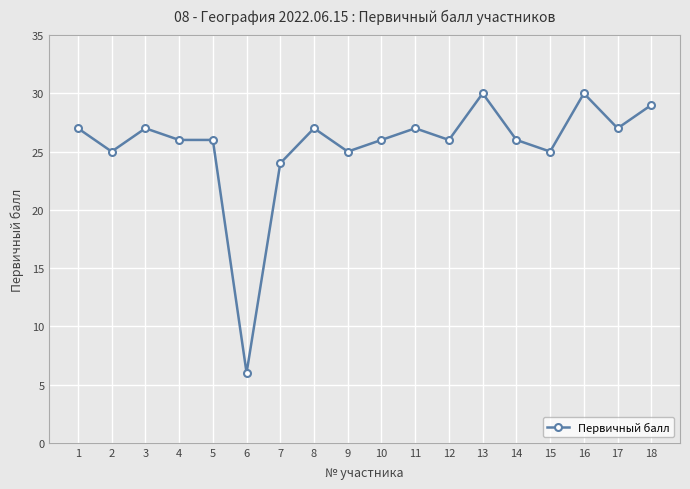

What is the average value?

26